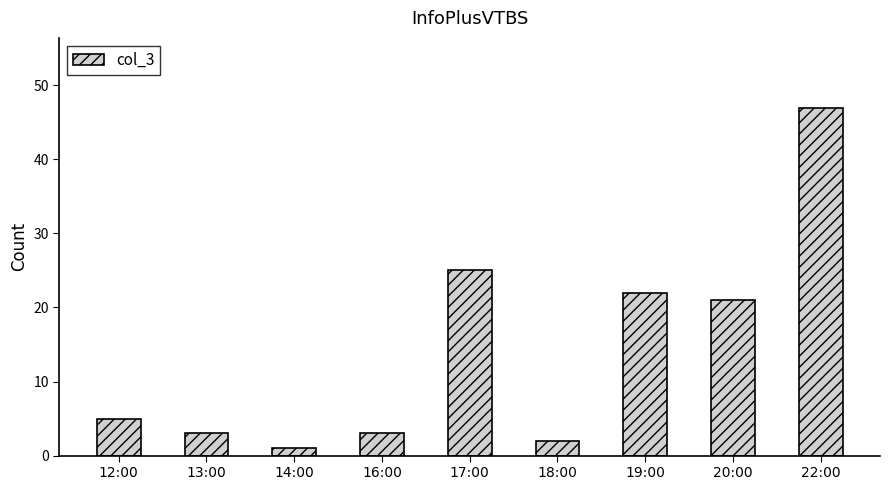

How many bars are there in total?

9